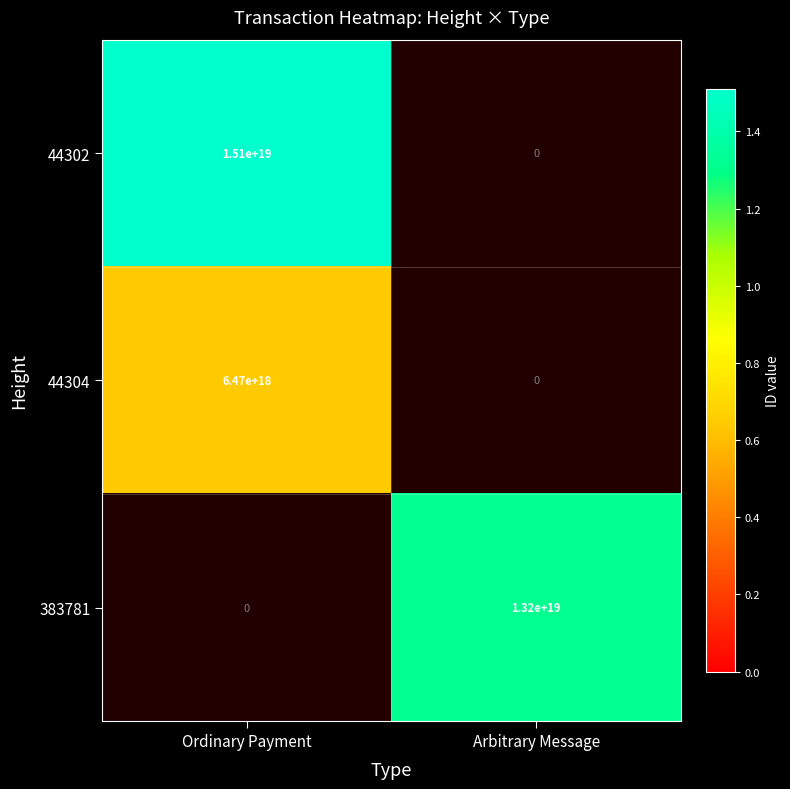

Is the value of 44304 at Ordinary Payment greater than the value of 383781 at Arbitrary Message?

No